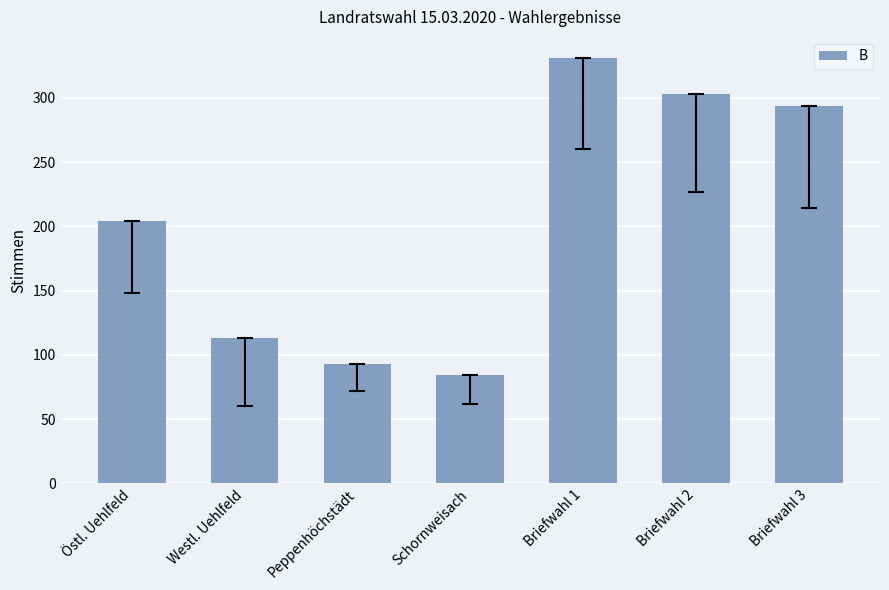

True or false: the data shows 303 at Briefwahl 2.

True